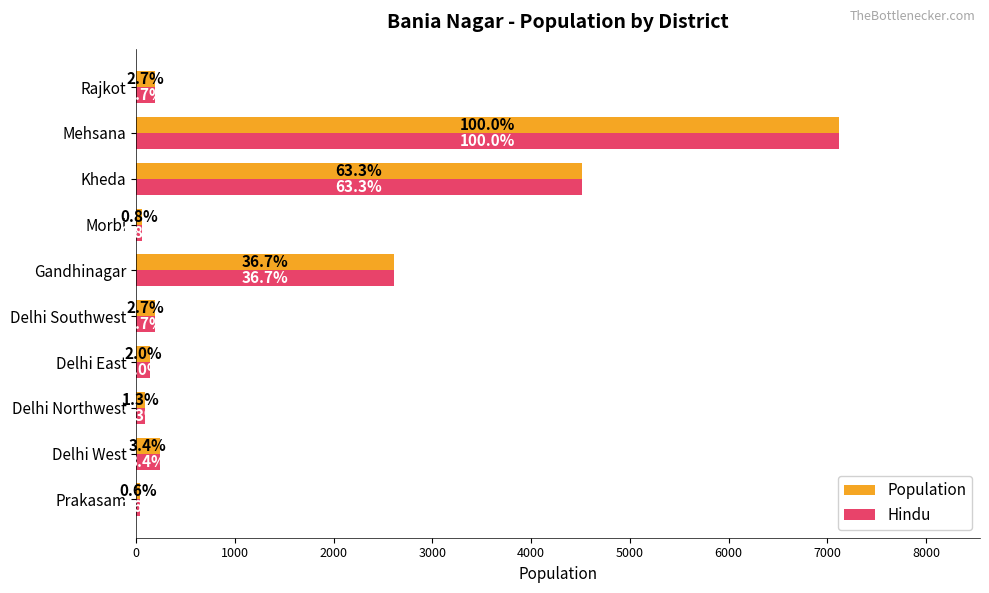

Reading left to right, extract all data points from this chart.

Population: 40	240	90	140	190	2610	60	4510	7120	190
Hindu: 40	240	90	140	190	2610	60	4510	7120	190